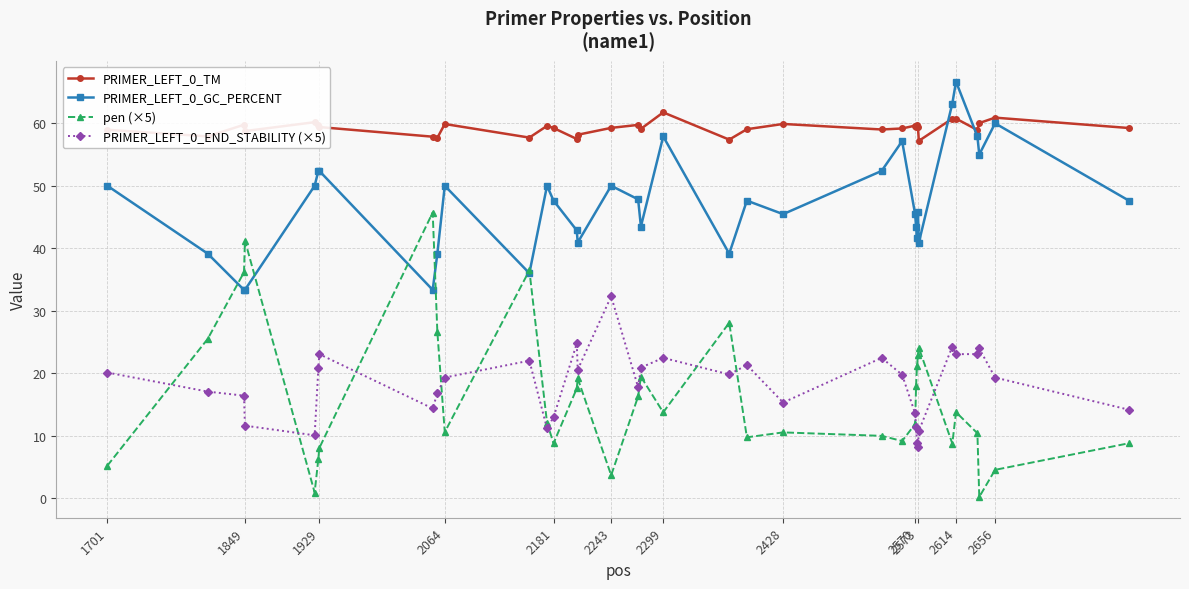

Which series has the widest spread of values?

pen (×5)